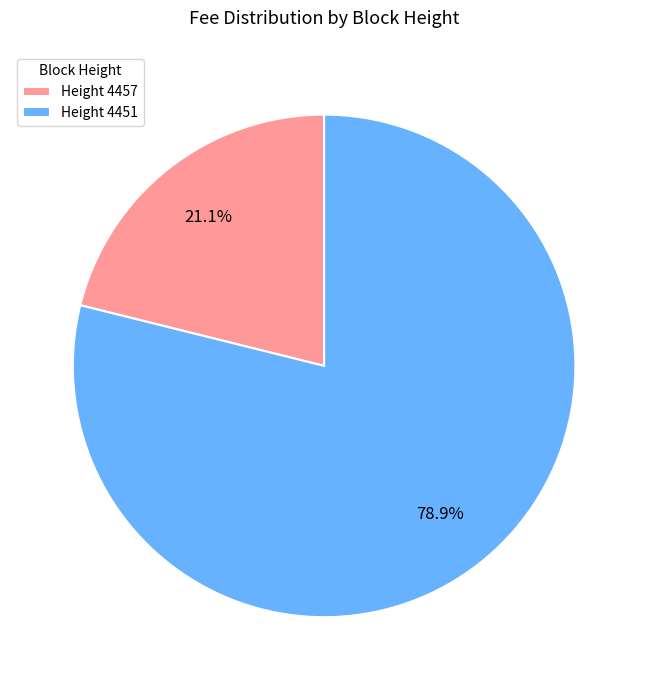

Which slice is the largest?

Height 4451